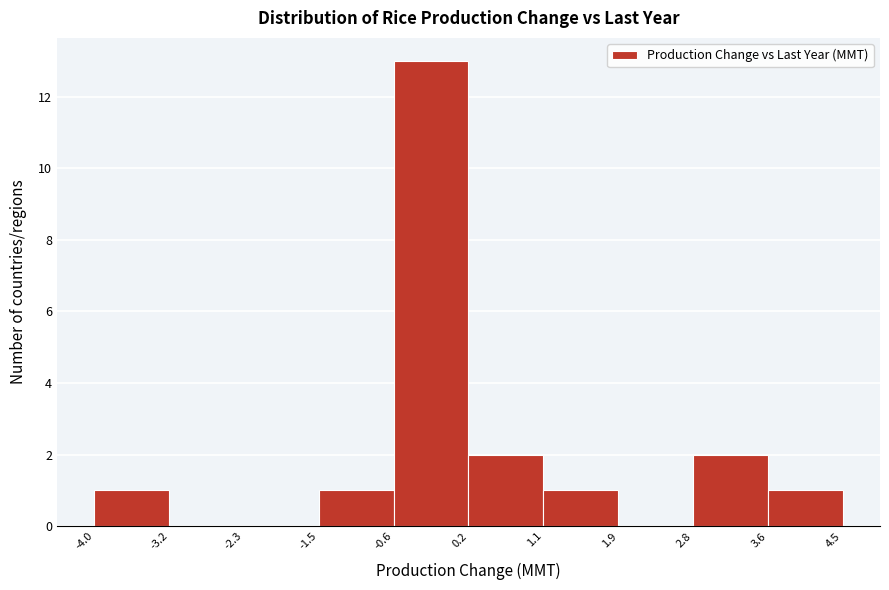

How tall is the bar that spans 1.1 to 1.9 on the x-axis? The values are not printed on the chart, so give them approximately, as read against the axis.

1